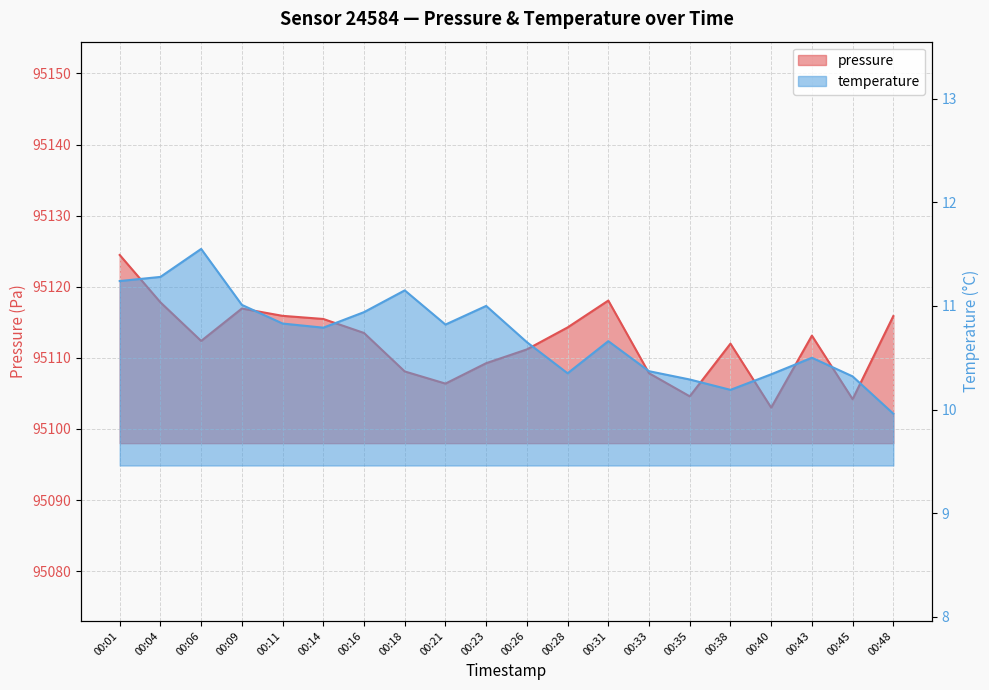

How many series are shown in this chart?

2